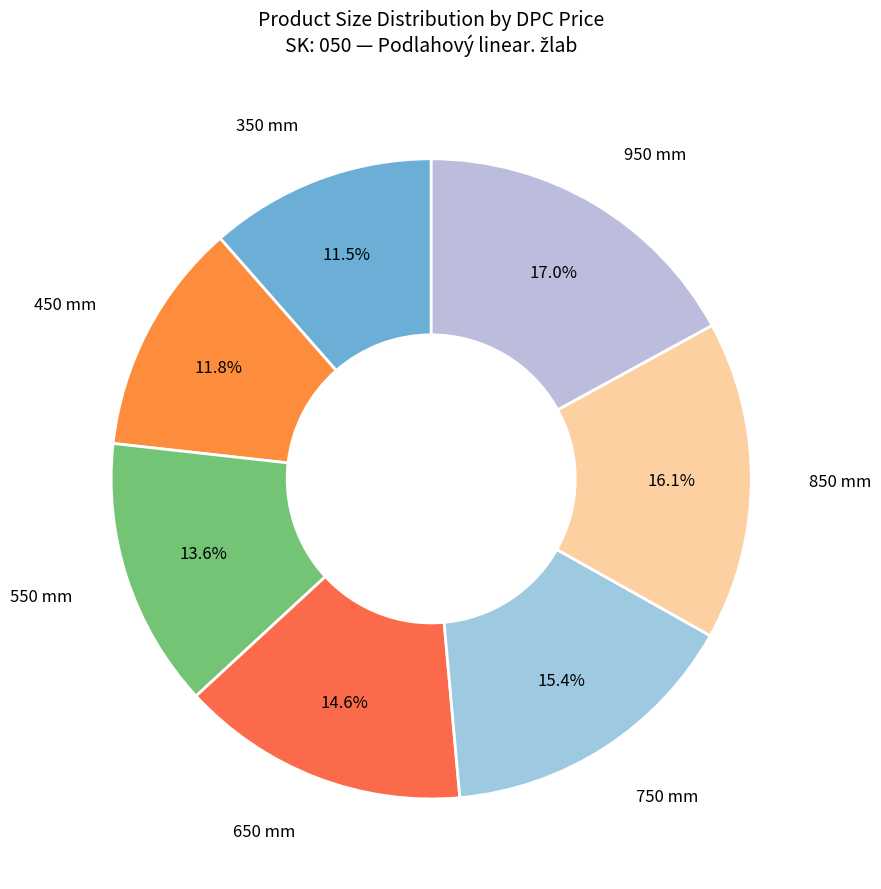

Approximately how many times larger is the value at 350 mm compared to 450 mm?

1.0